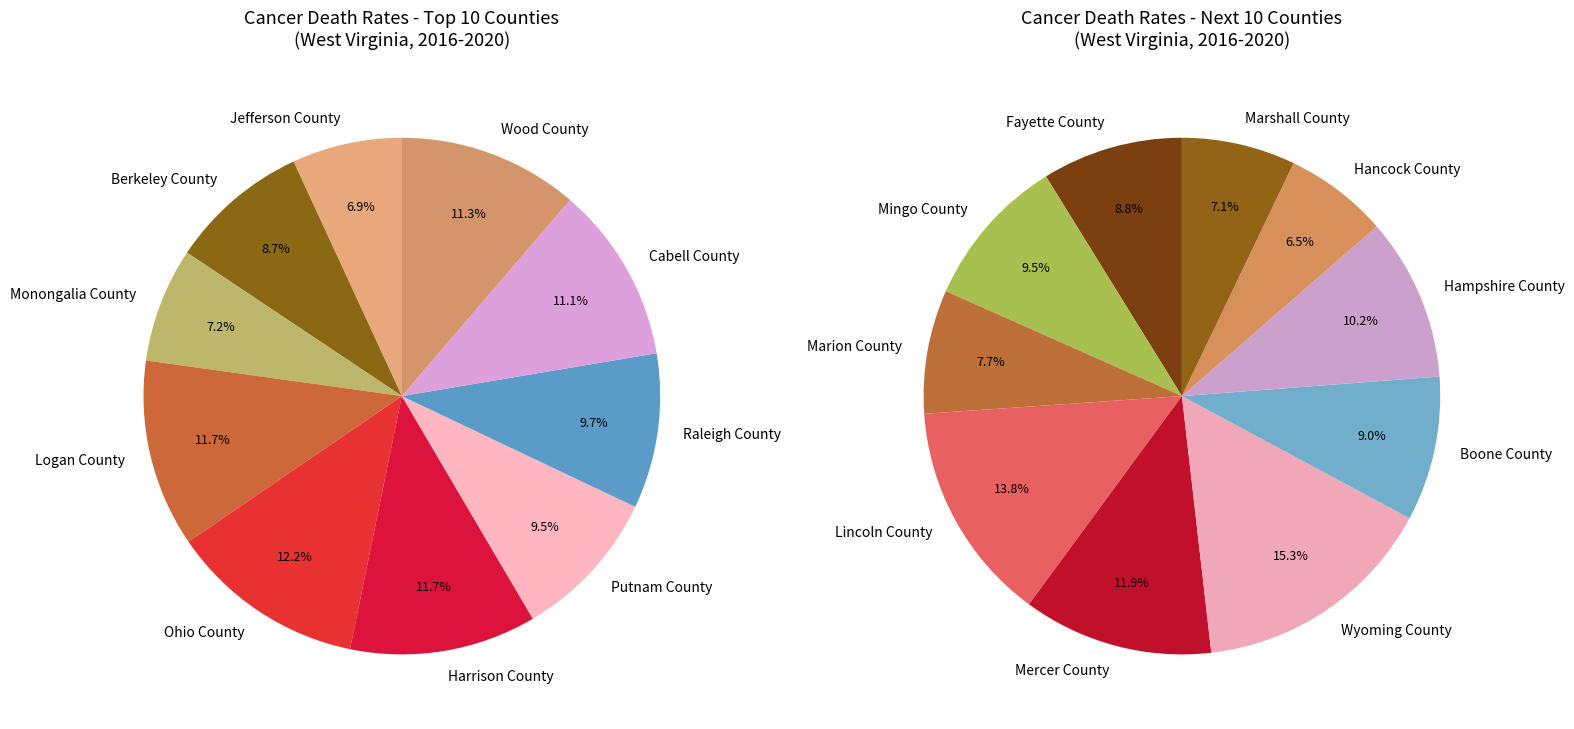

True or false: Logan County accounts for 15% of the total.

False